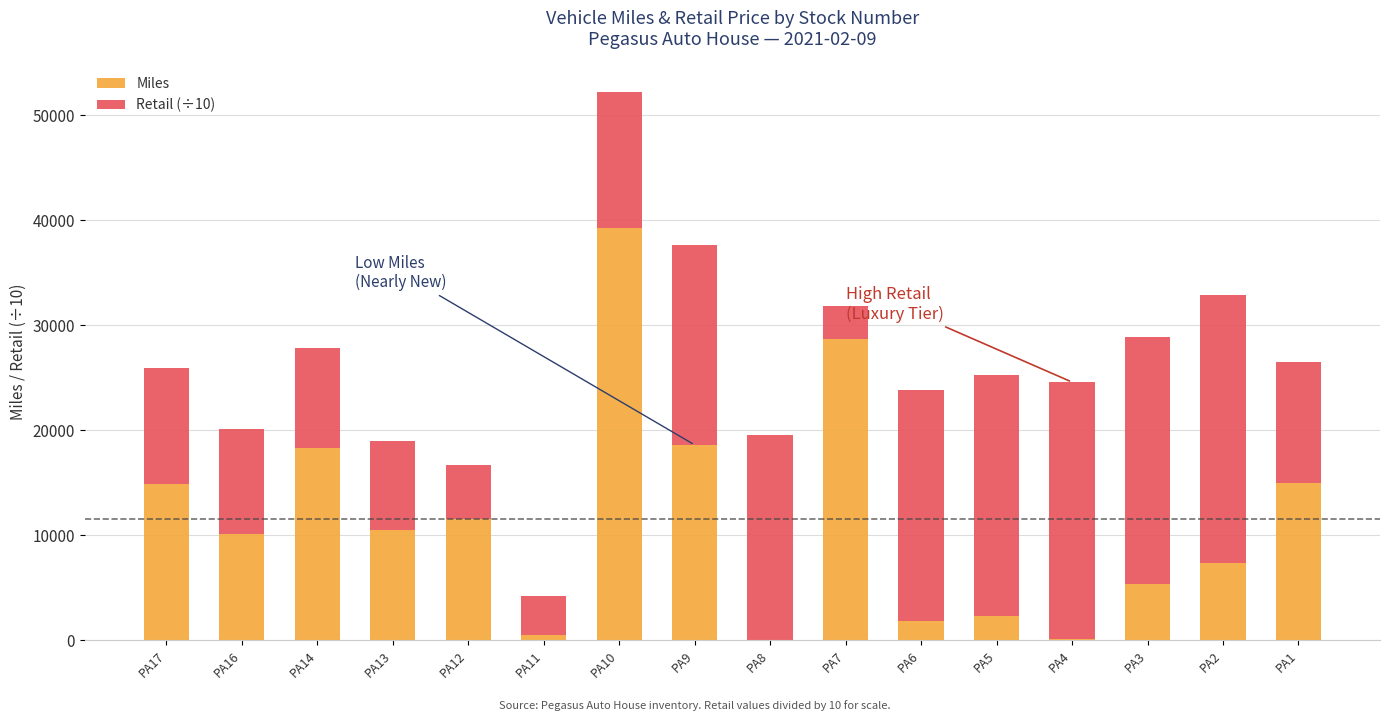

Which category has the highest value in the Miles series?

PA10